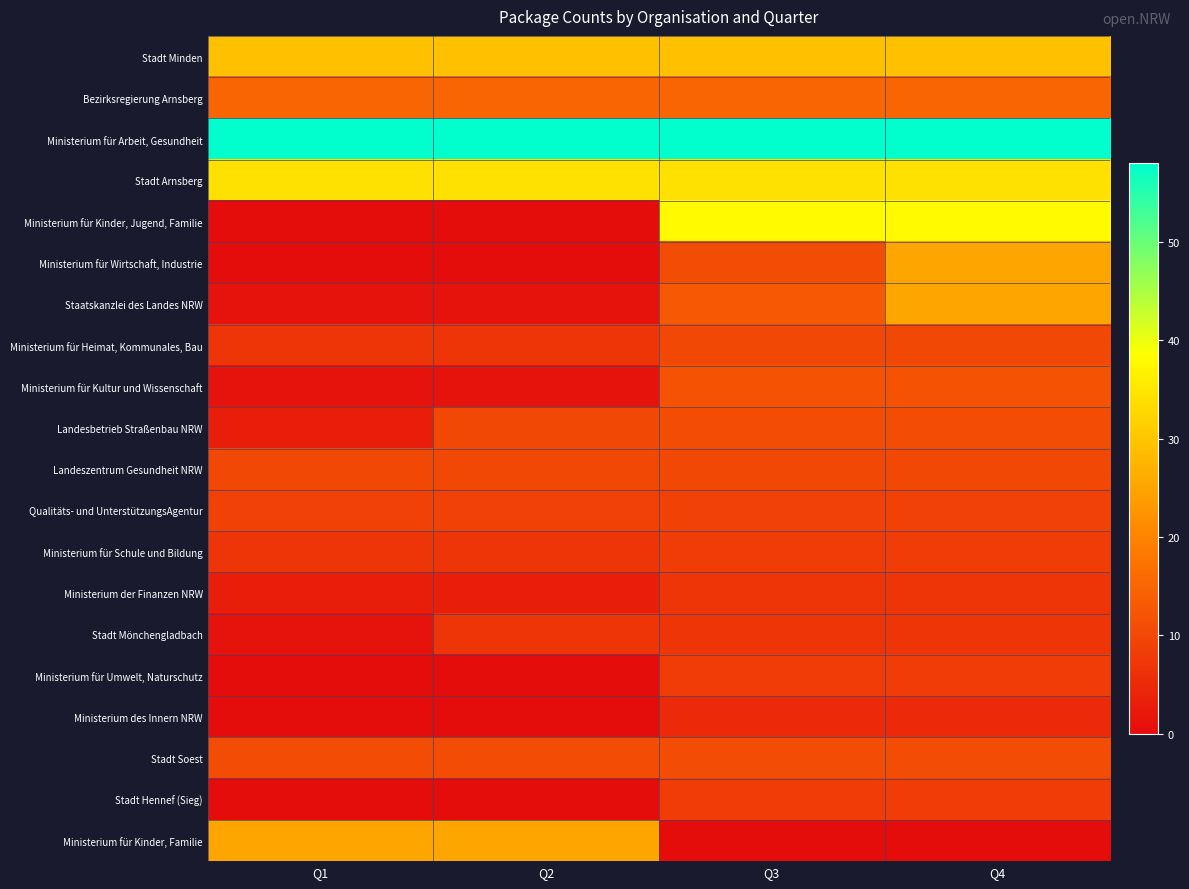

Between Q4 and Q3, which is larger?

Q4